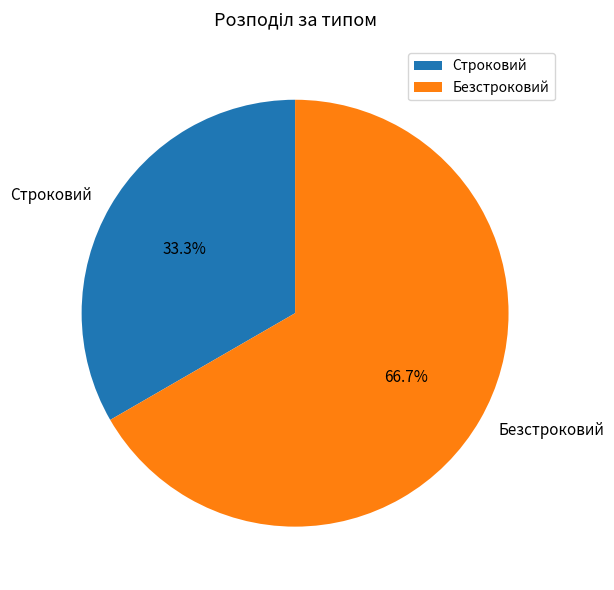

Approximately how many times larger is the value at Строковий compared to Безстроковий?

0.5